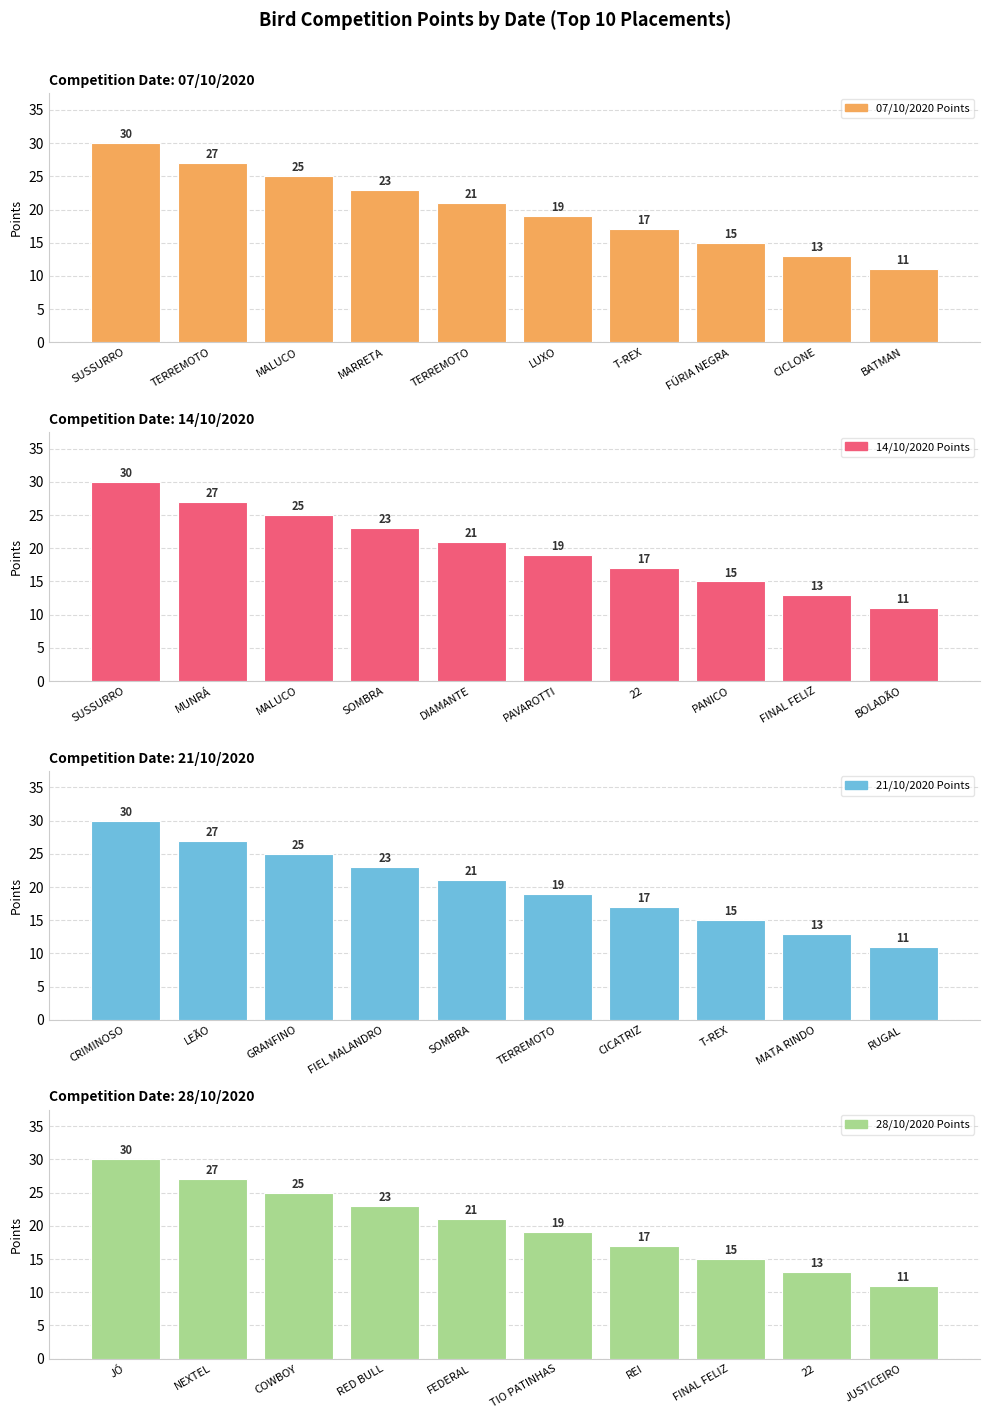

At how many categories does at least one series exceed 28?

1